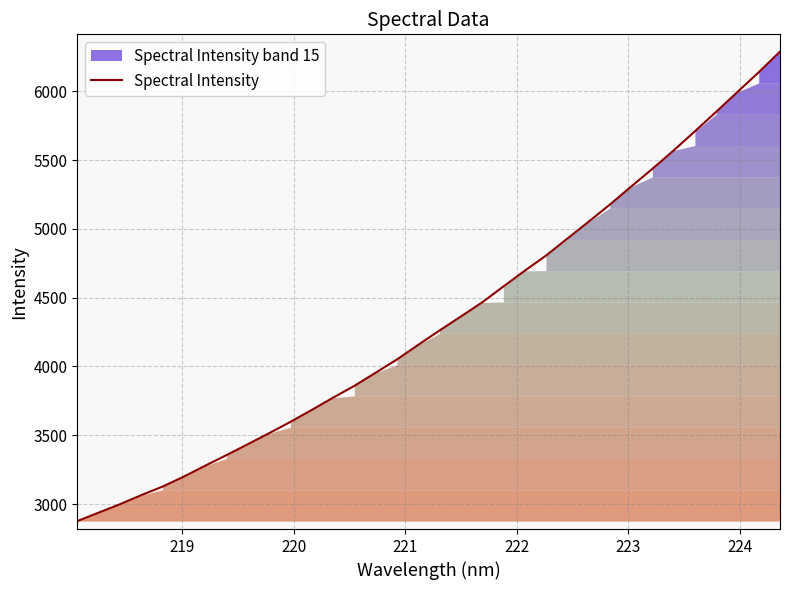

What is the minimum value for Spectral Intensity?

2875.9